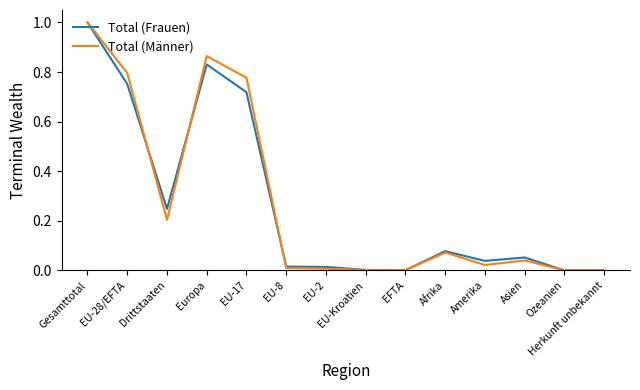

True or false: Total (Männer) and Total (Frauen) cross at least once.

True